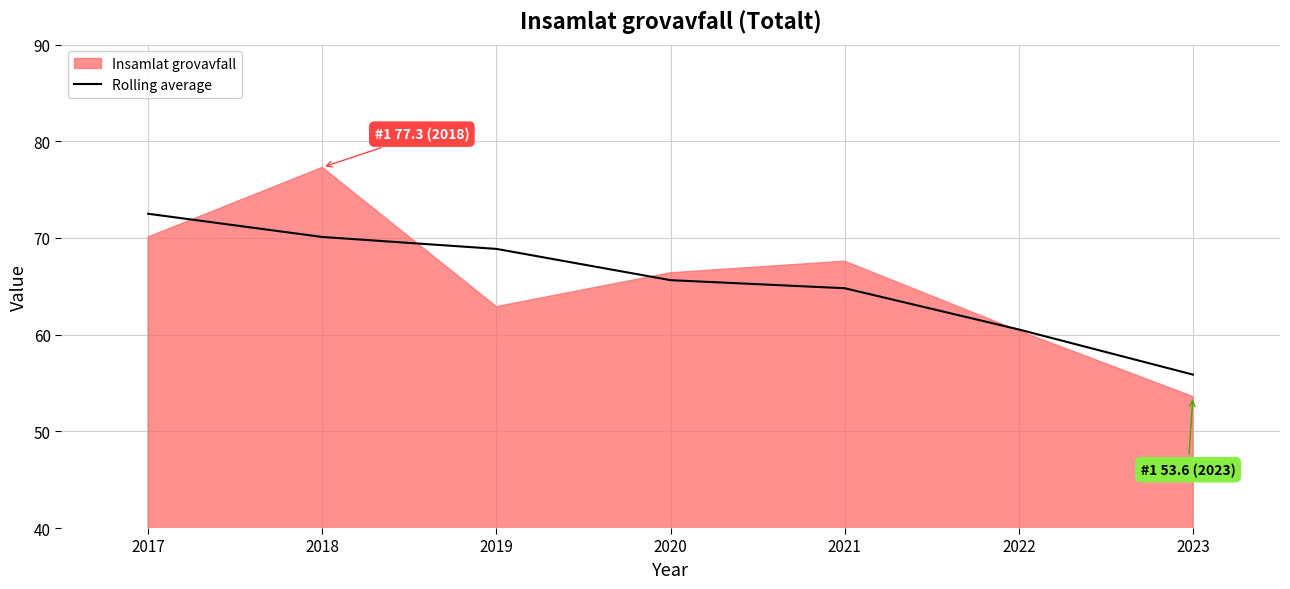

What is the difference between the second highest and second lowest values?

9.6